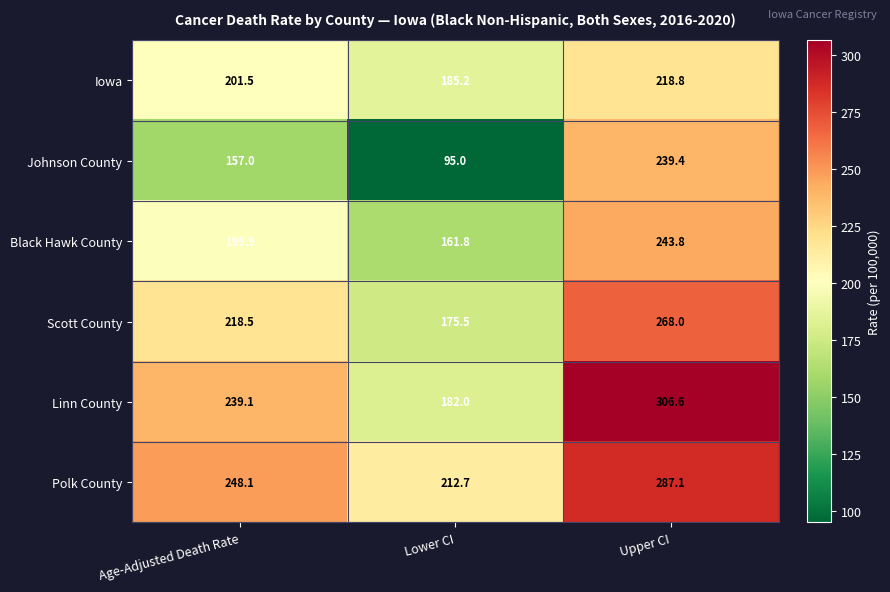

How many distinct data groups are displayed?

6